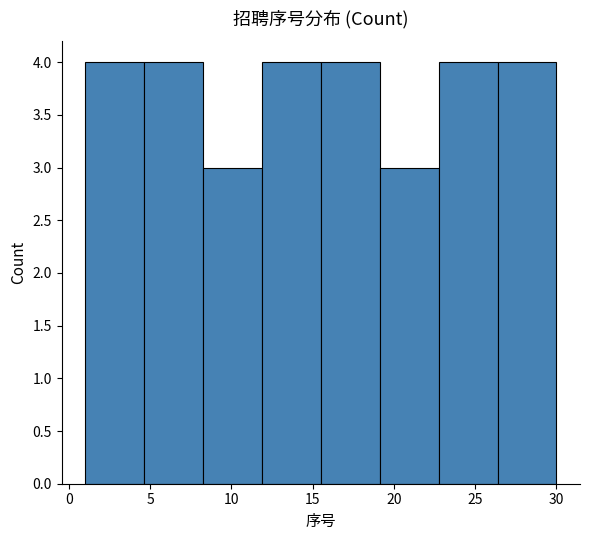

What is the height of the bar covering 1.0 to 4.5 on the x-axis? Neither the bar edges nor the heights are printed on the chart, so give them approximately, as read against the axes.

4